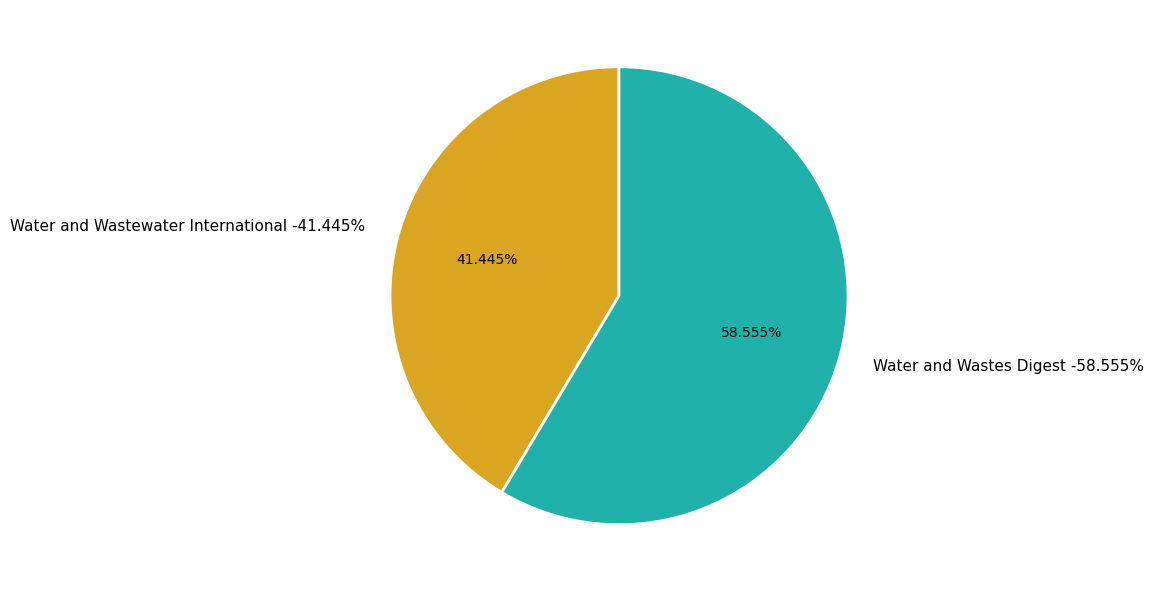

Rank the categories by value from highest to lowest.

Water and Wastes Digest, Water and Wastewater International